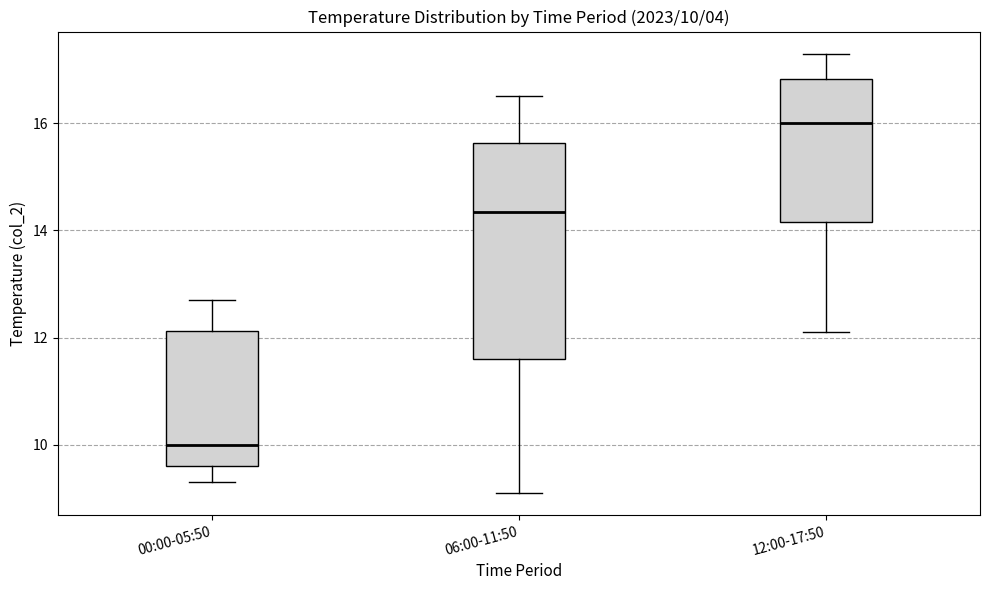

Which box is the tallest, from its lower edge to its upper edge?

06:00-11:50